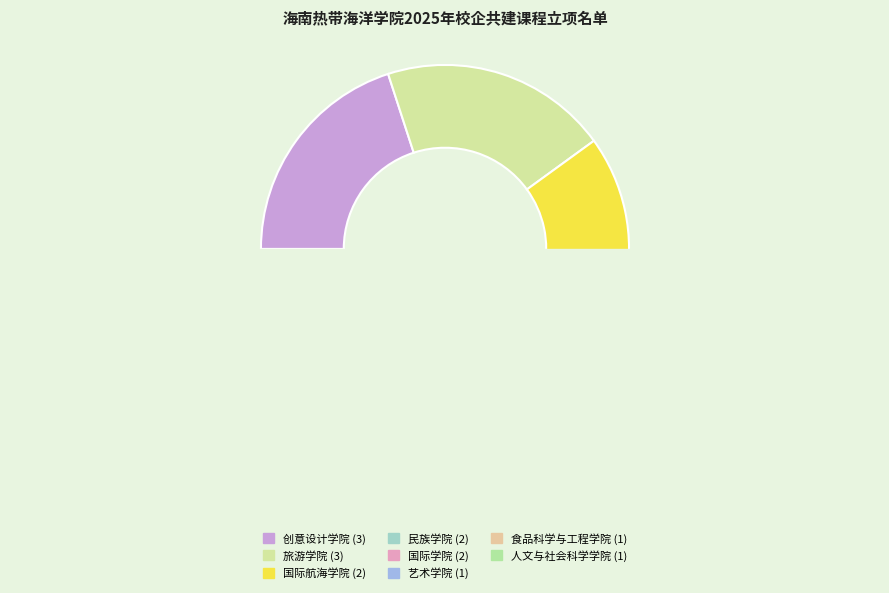

To the nearest percent, what is the average slice percentage?

12%